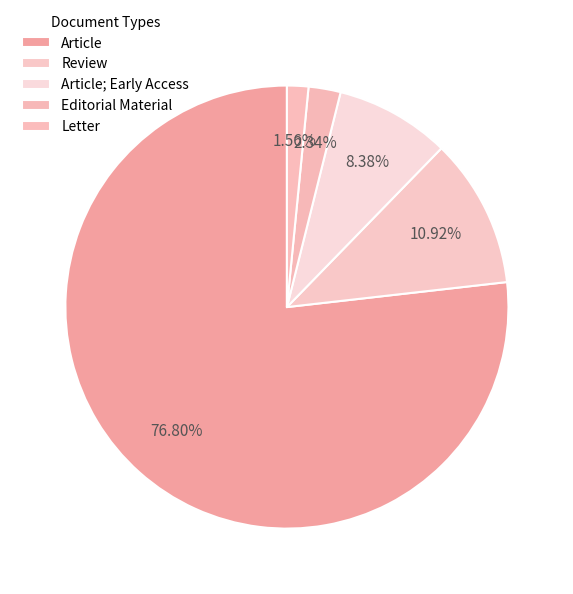

How many slices are in this pie chart?

5